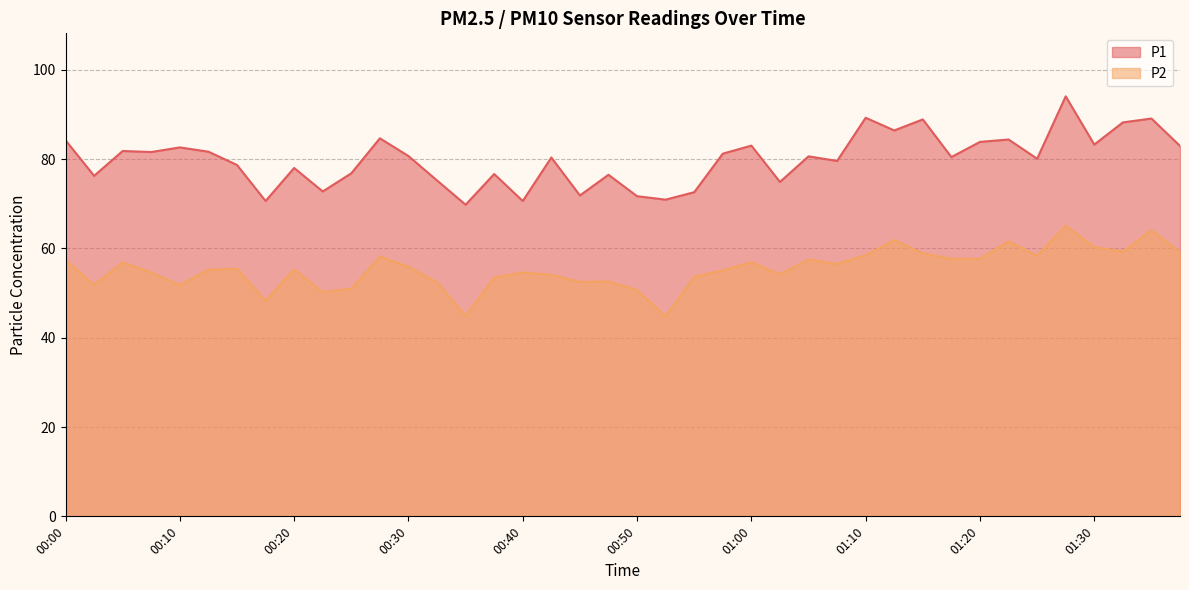

Is it true that P2 equals 29.1 at 00:47?

False